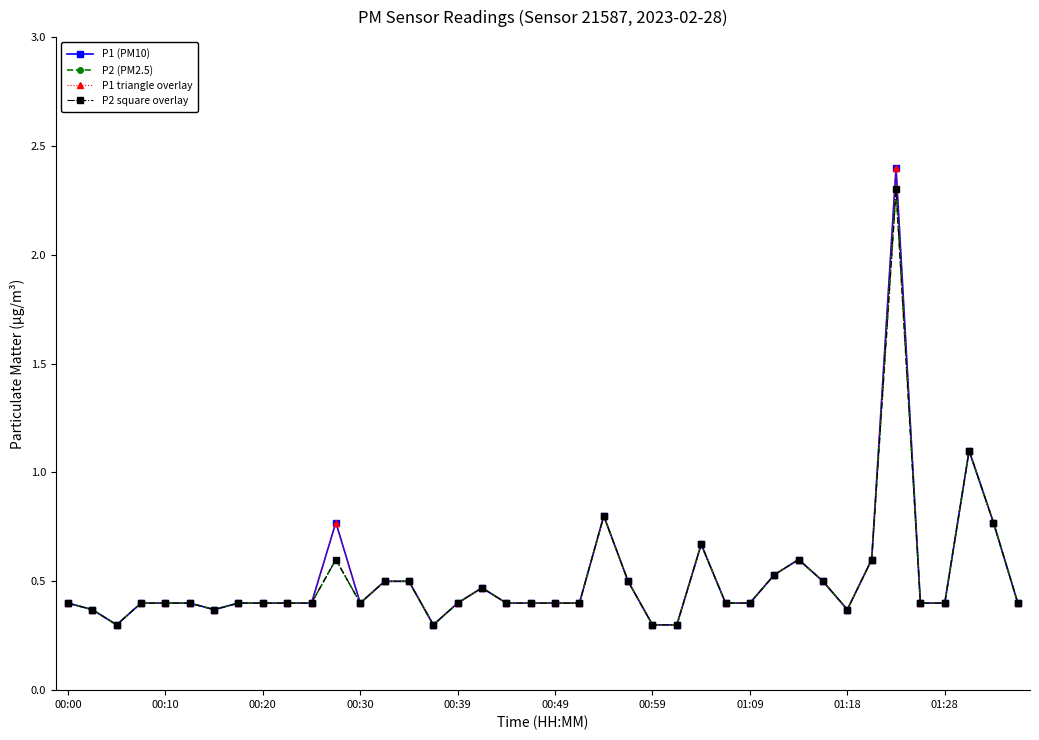

What is the value of the P1 (PM10) point at the 32nd from the left?

0.5